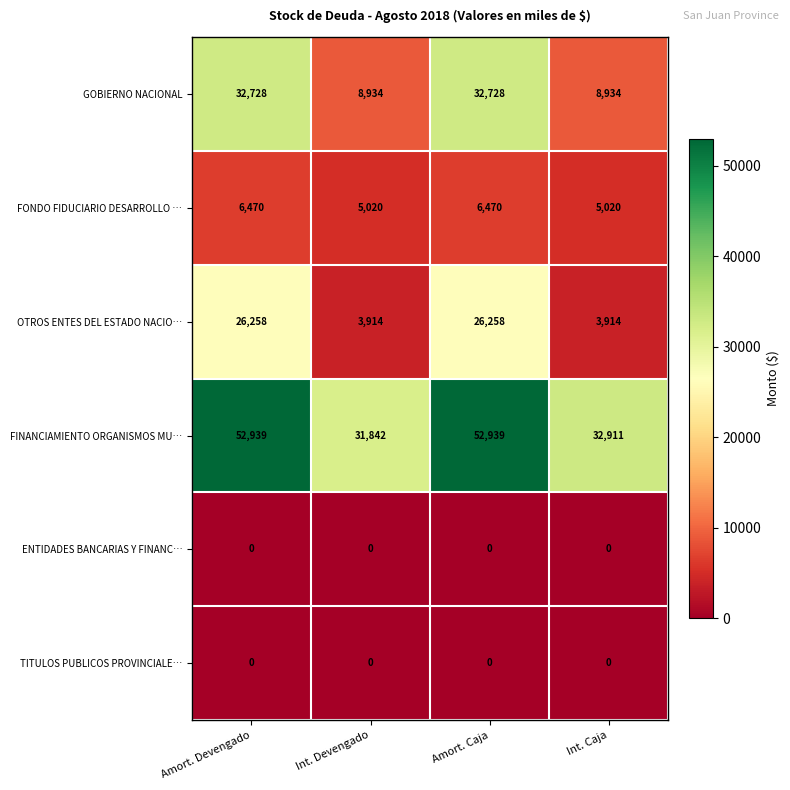

True or false: FINANCIAMIENTO ORGANISMOS MU… has a value of 34503 at Amort. Devengado.

False